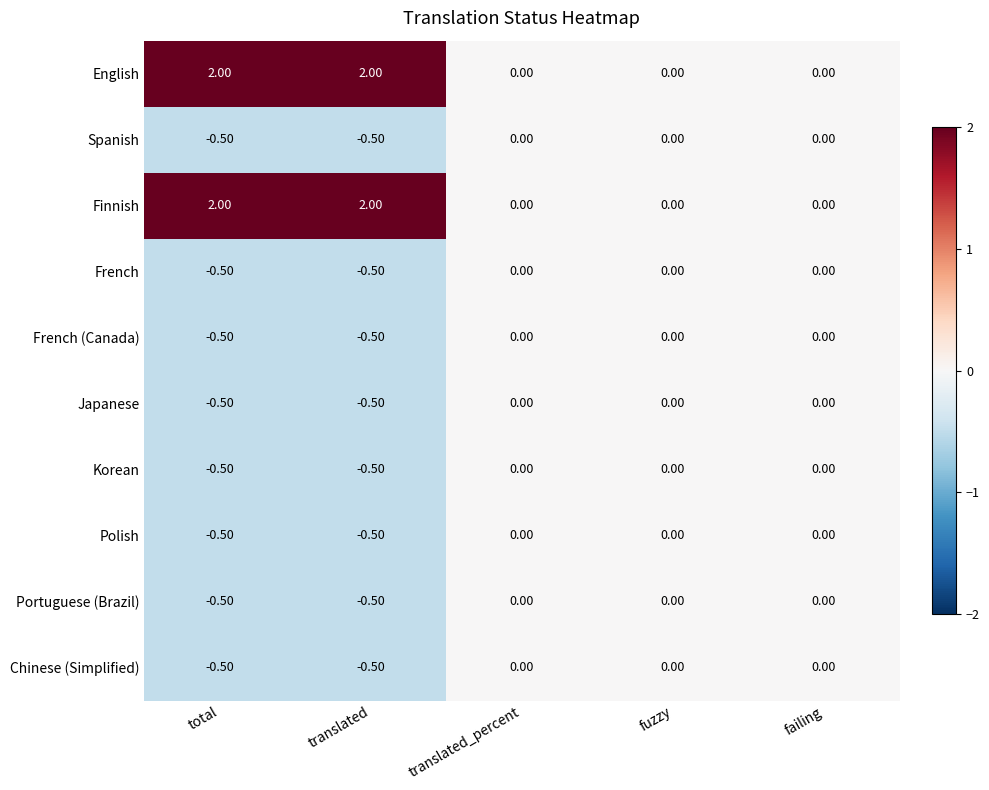

Is the value of Japanese at failing greater than the value of Chinese (Simplified) at translated?

Yes